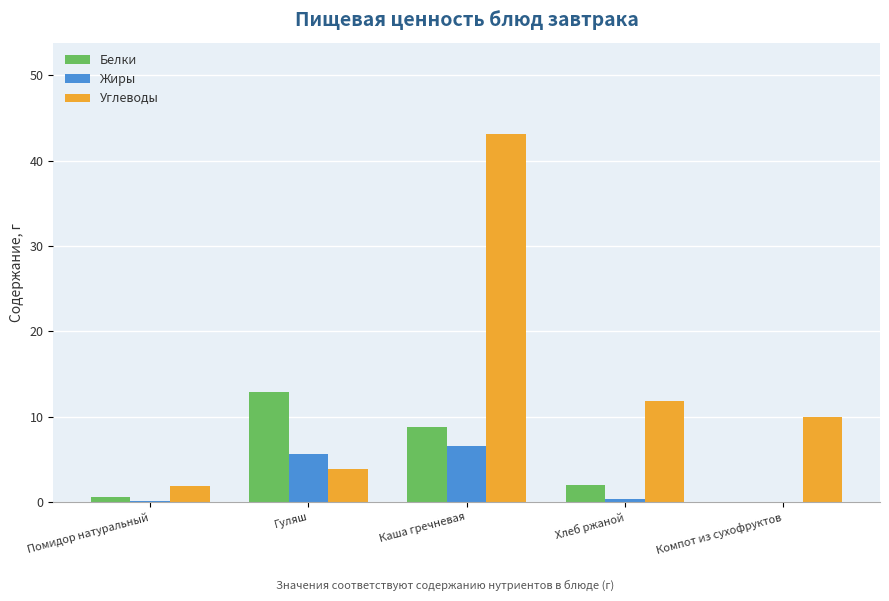

What is the maximum value shown in the chart?

43.1